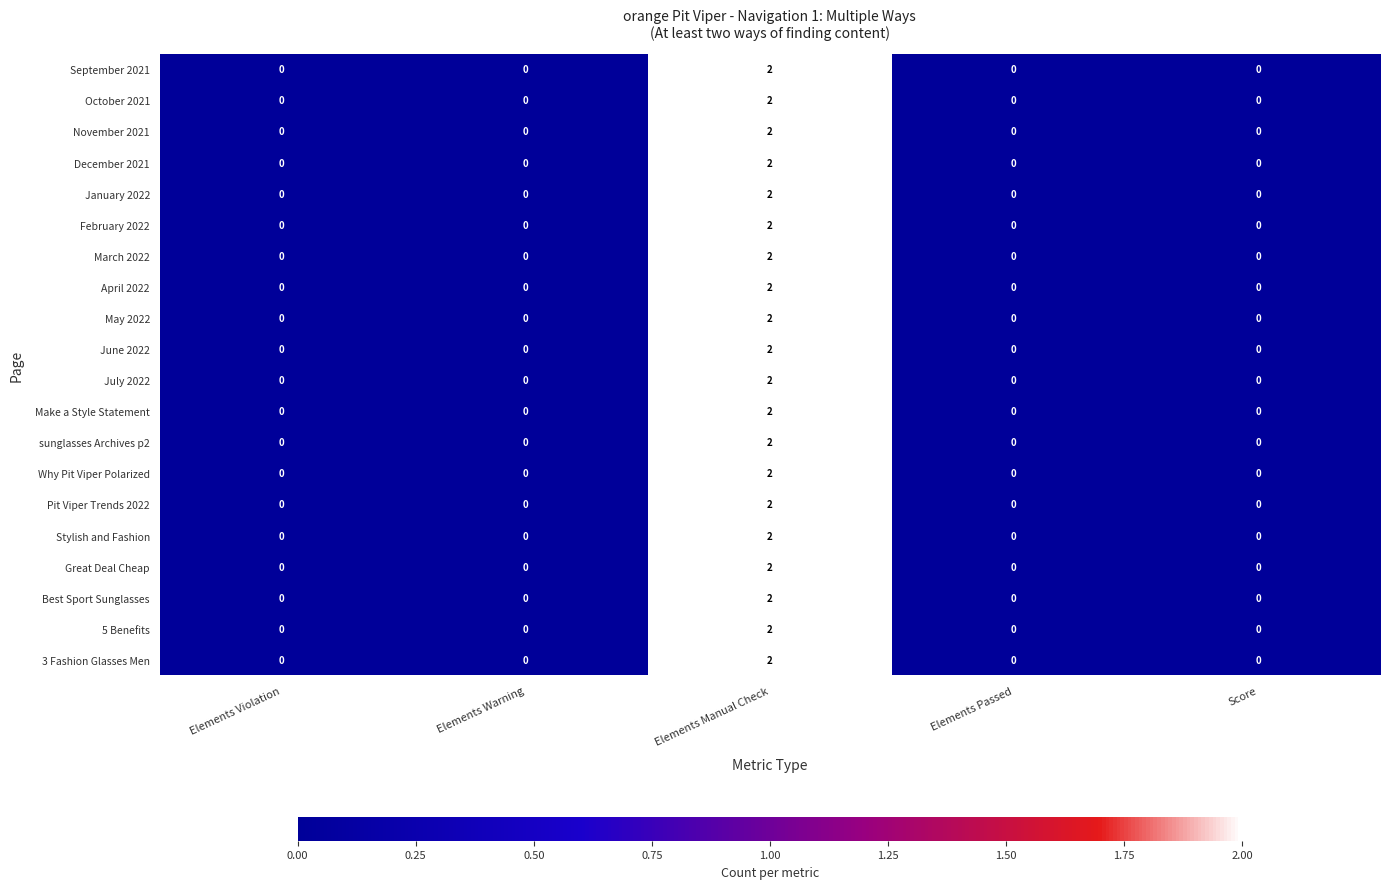

True or false: March 2022 has a value of 0 at Elements Passed.

True